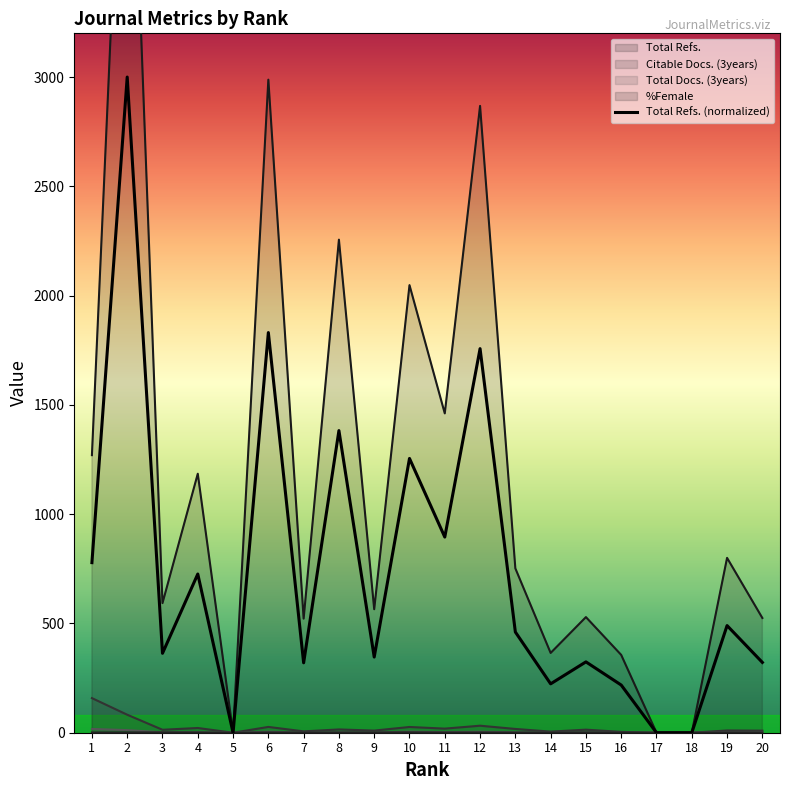

What is the change in value from 7 to 12?

+1437.5